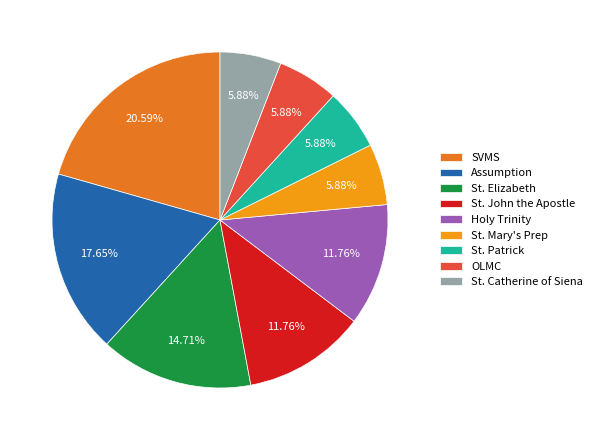

Is there a majority slice in this chart?

No